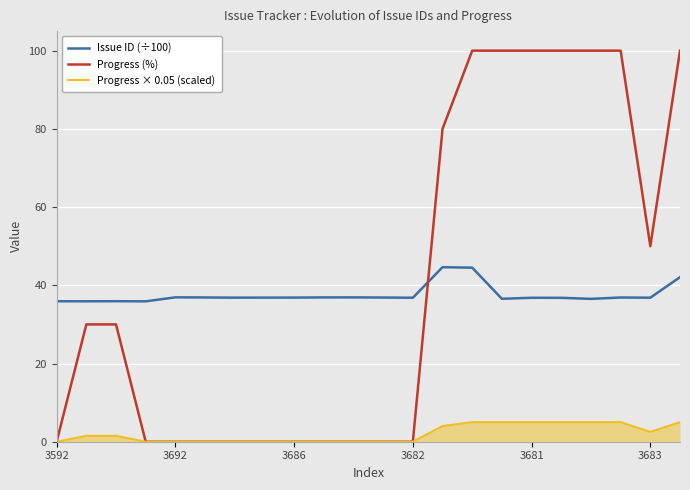

How many Progress (%) values are between 0 and 100?

22